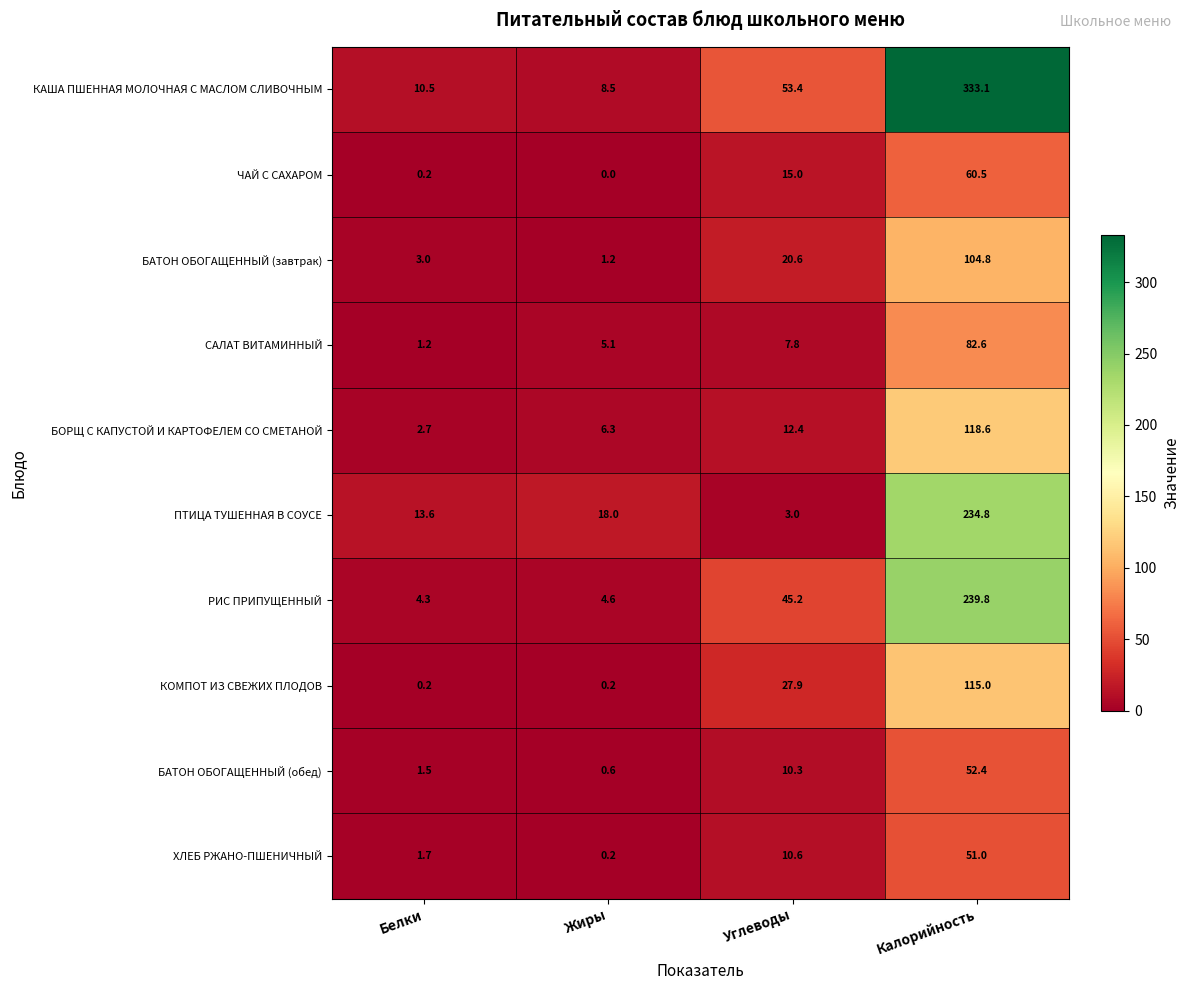

At which label does ХЛЕБ РЖАНО-ПШЕНИЧНЫЙ reach its minimum?

Жиры